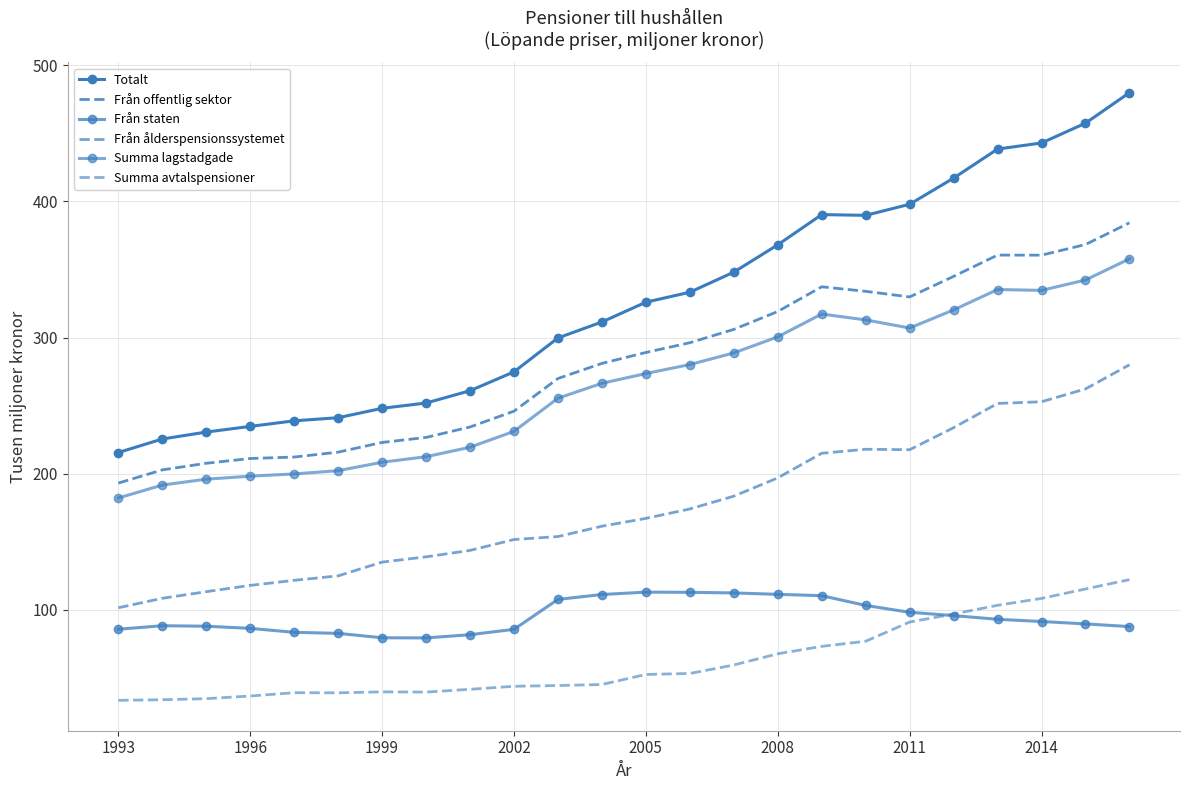

True or false: Totalt and Från ålderspensionssystemet intersect in this chart.

False